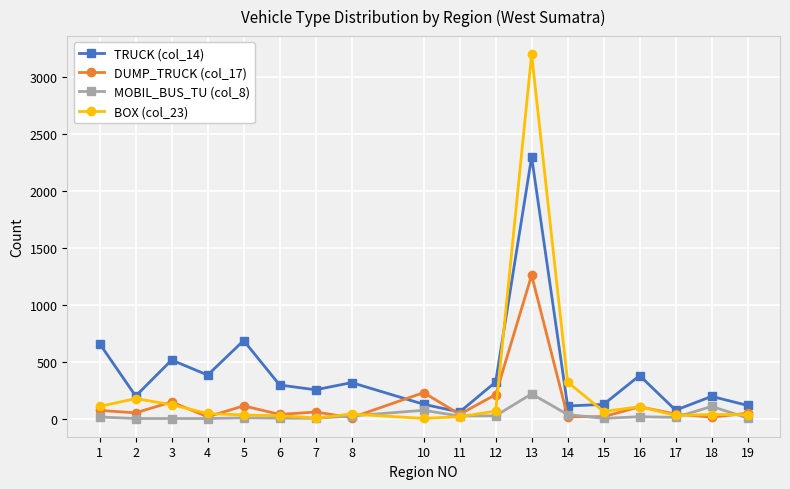

Which series has the widest spread of values?

BOX (col_23)